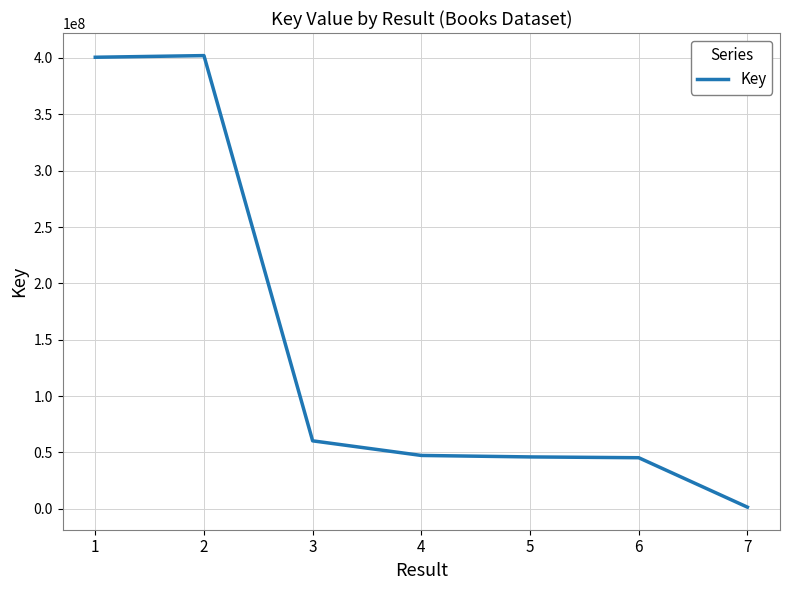

What is the minimum value shown in the chart?

1485087